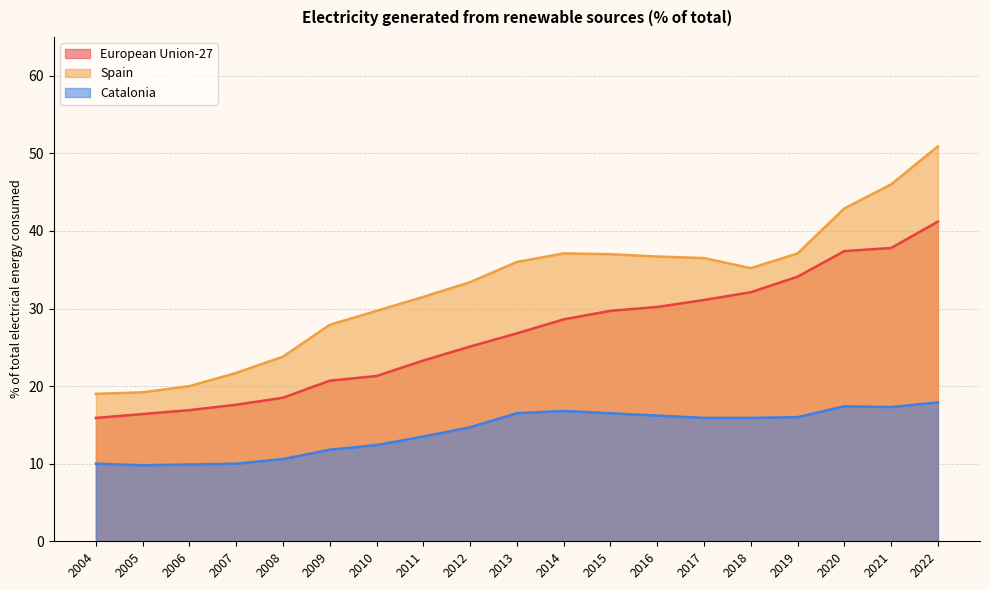

What is the sum of all European Union-27 values?

504.7